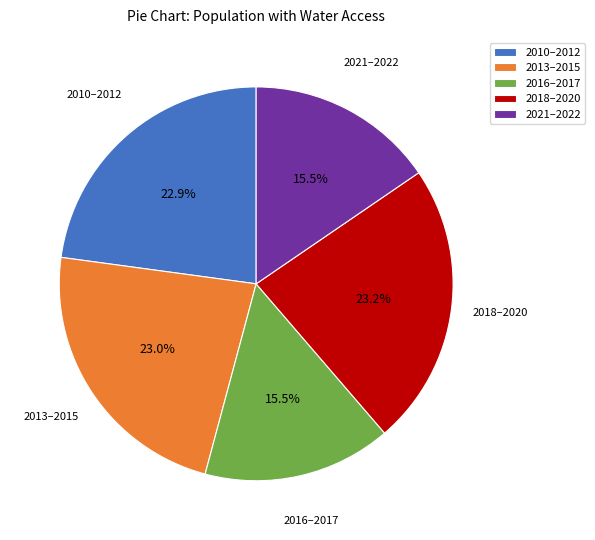

Is 2018–2020 the majority of the pie?

No